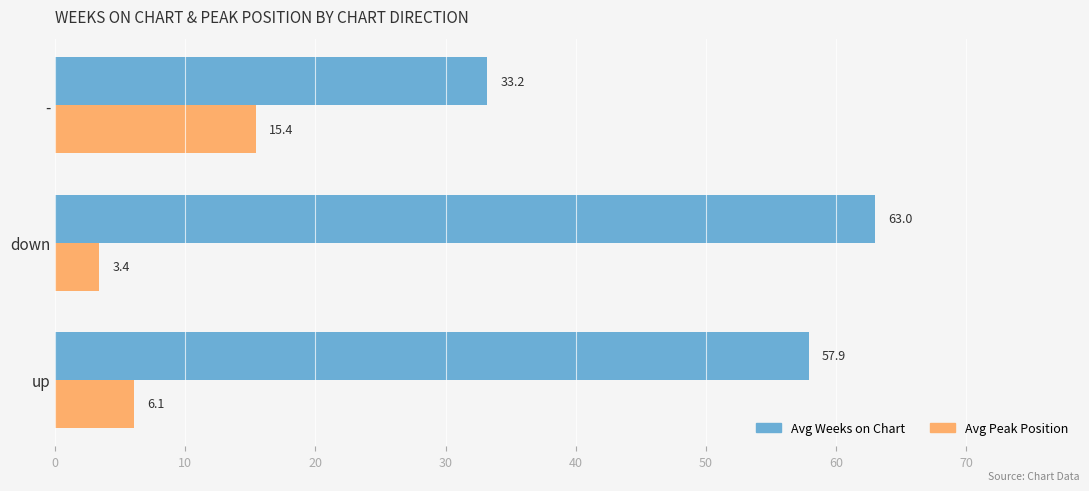

What is the maximum value for Avg Peak Position?

15.4